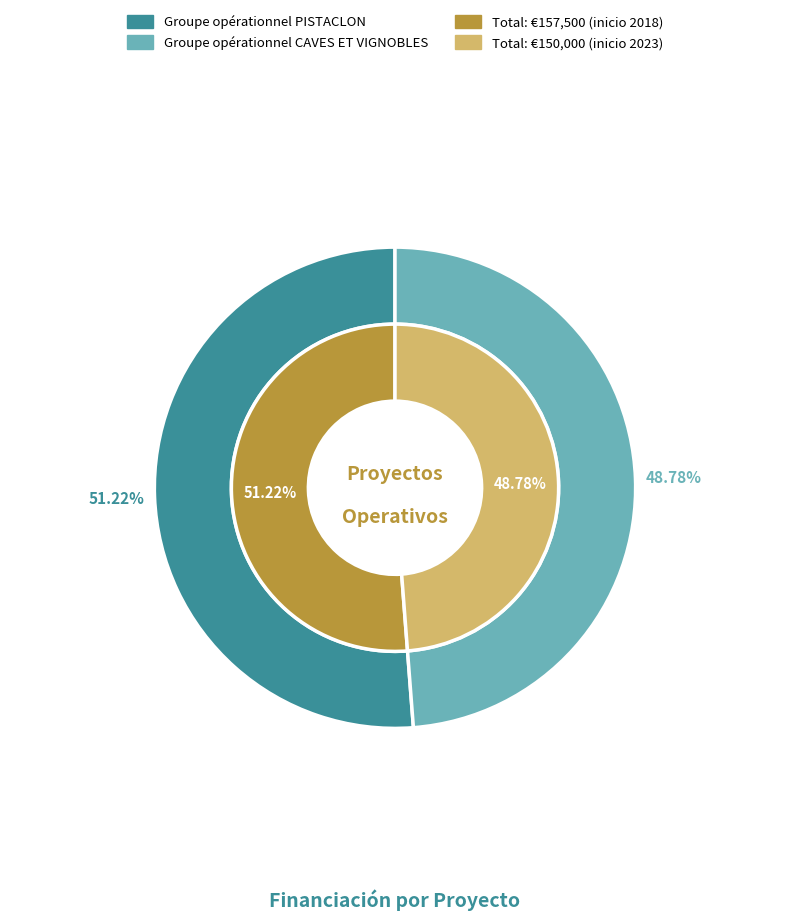

To the nearest percent, what is the difference between the largest and smallest slice percentages?

2%